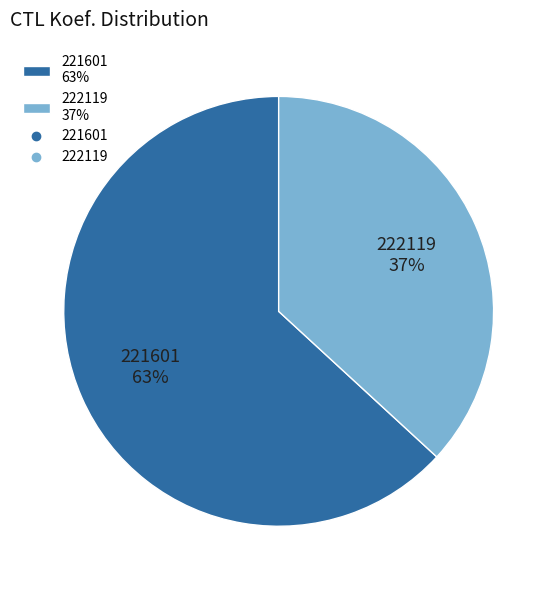

Does 221601 represent more than half of the total?

Yes